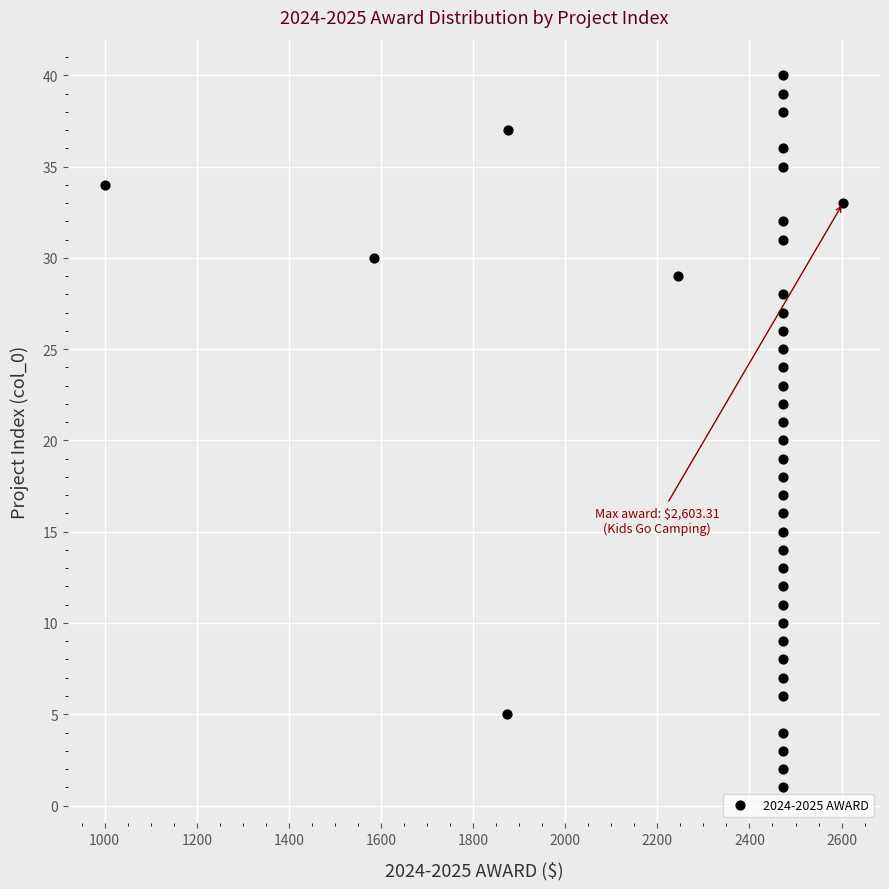

What is the range of Y values (max minus min)?

39